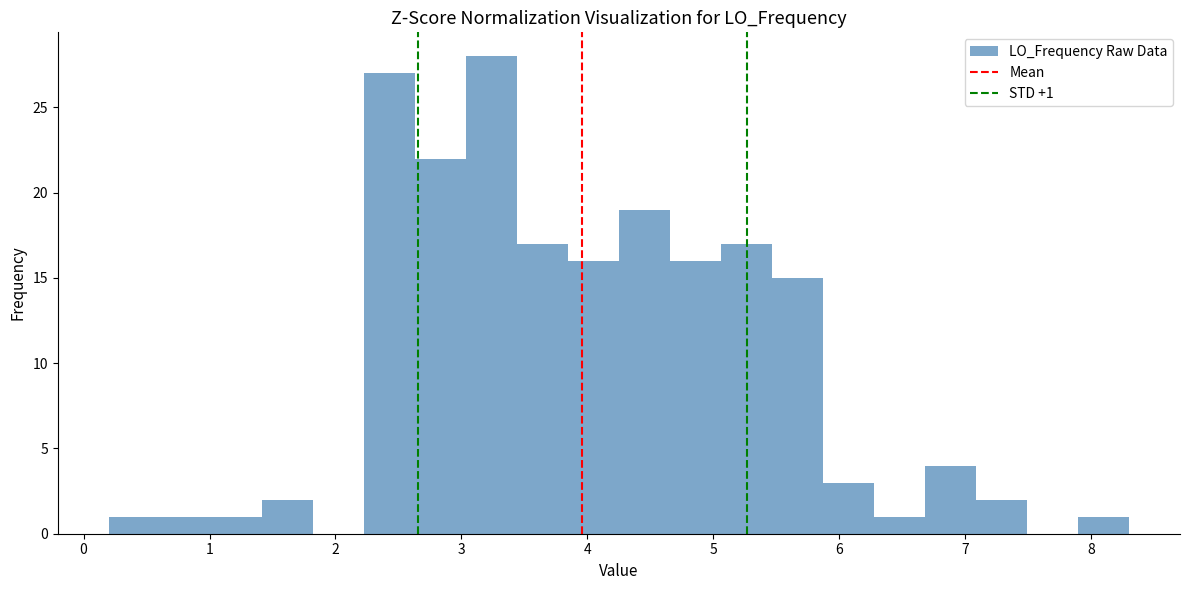

Over which range of the x-axis is the bar tallest?

3.0 to 3.4